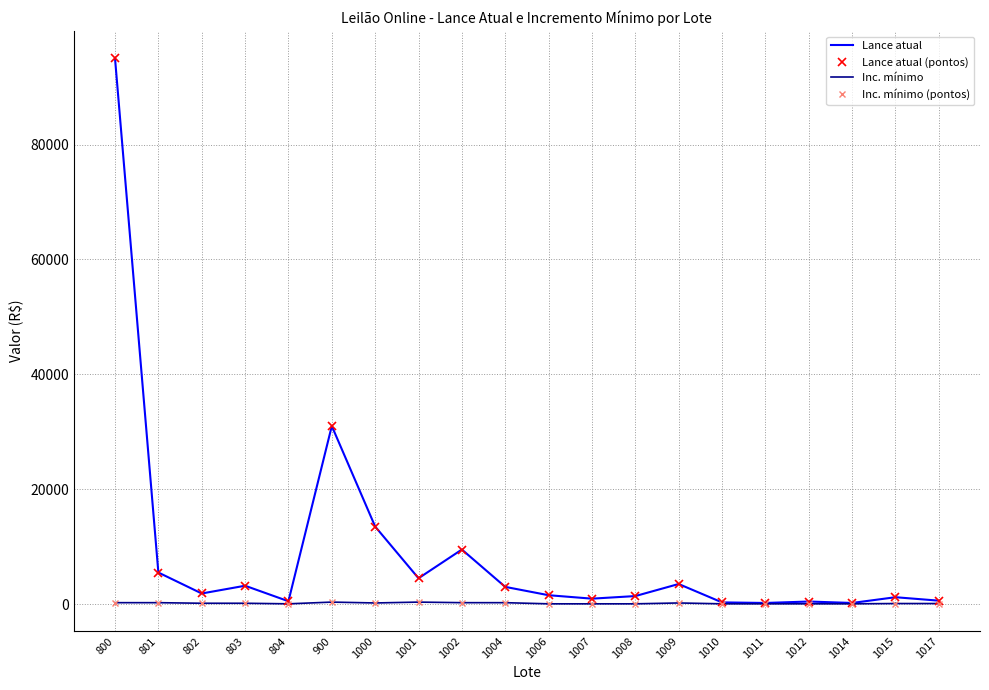

Is it true that Inc. mínimo equals 50 at 1012?

True